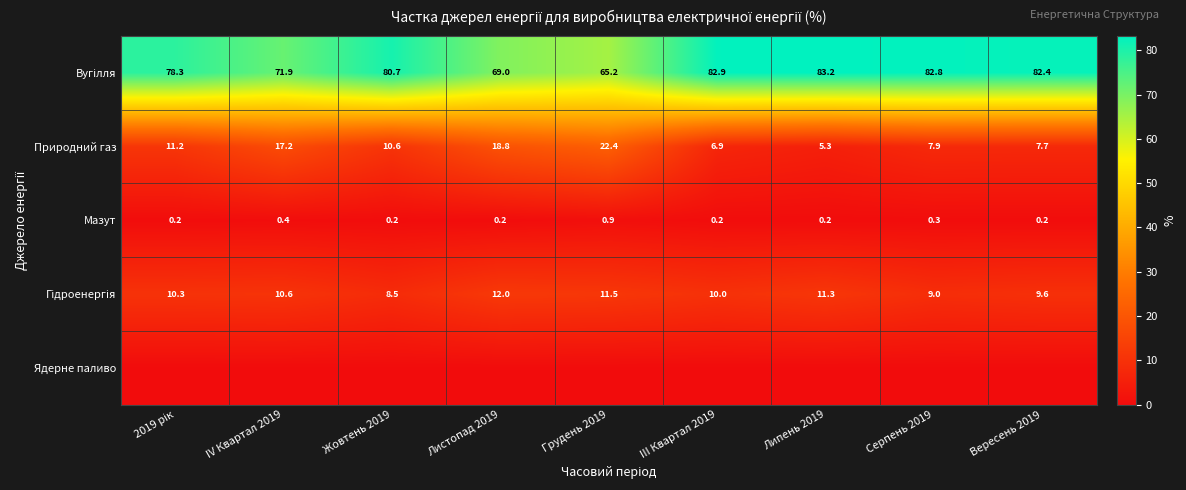

Is it true that Природний газ equals 5.5 at Грудень 2019?

False